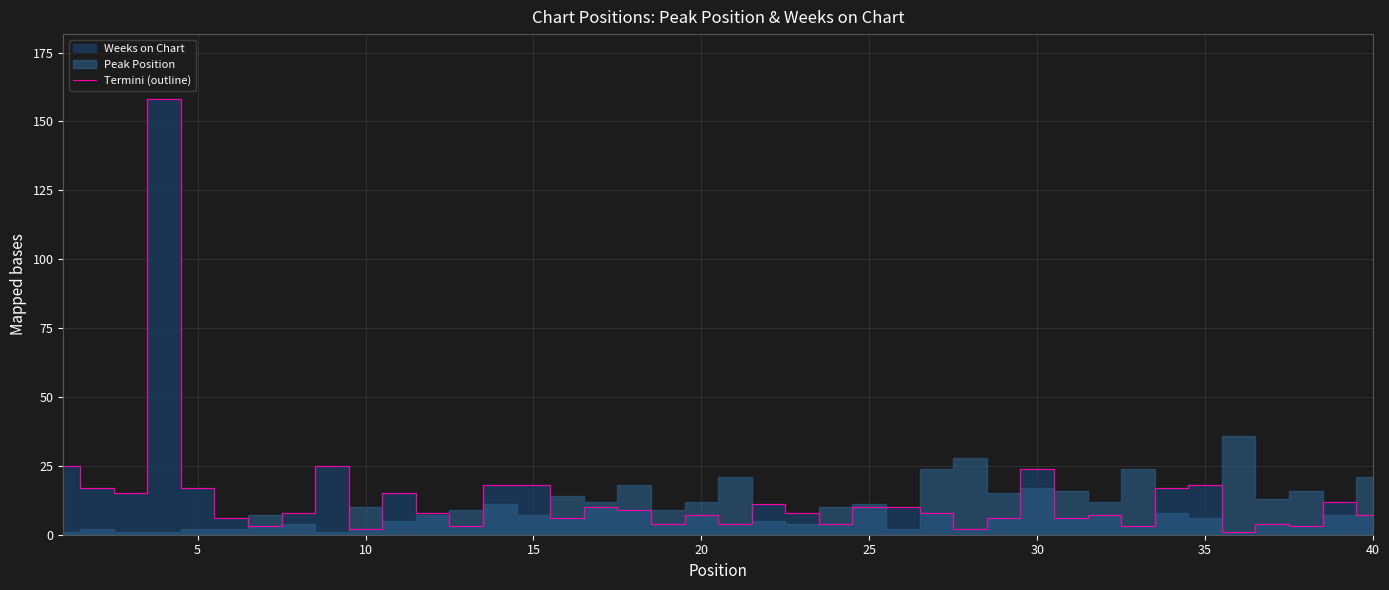

What is the greatest value displayed?

158